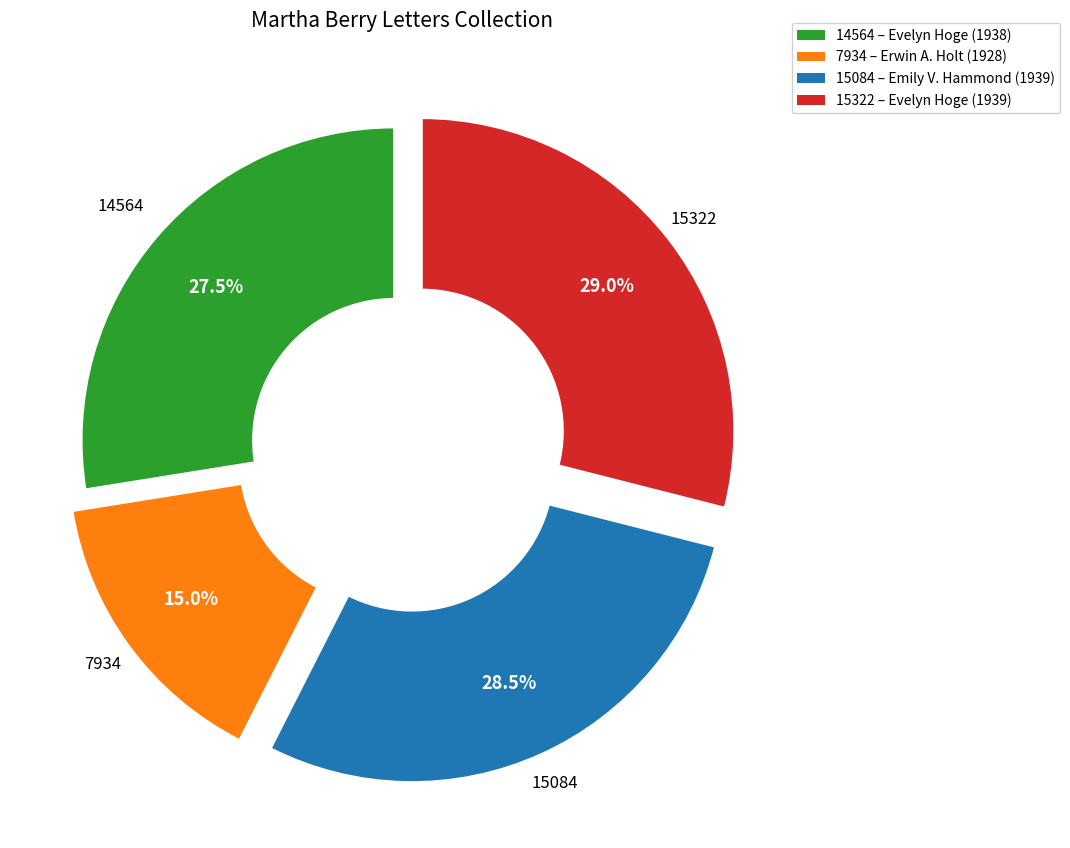

Is there a majority slice in this chart?

No